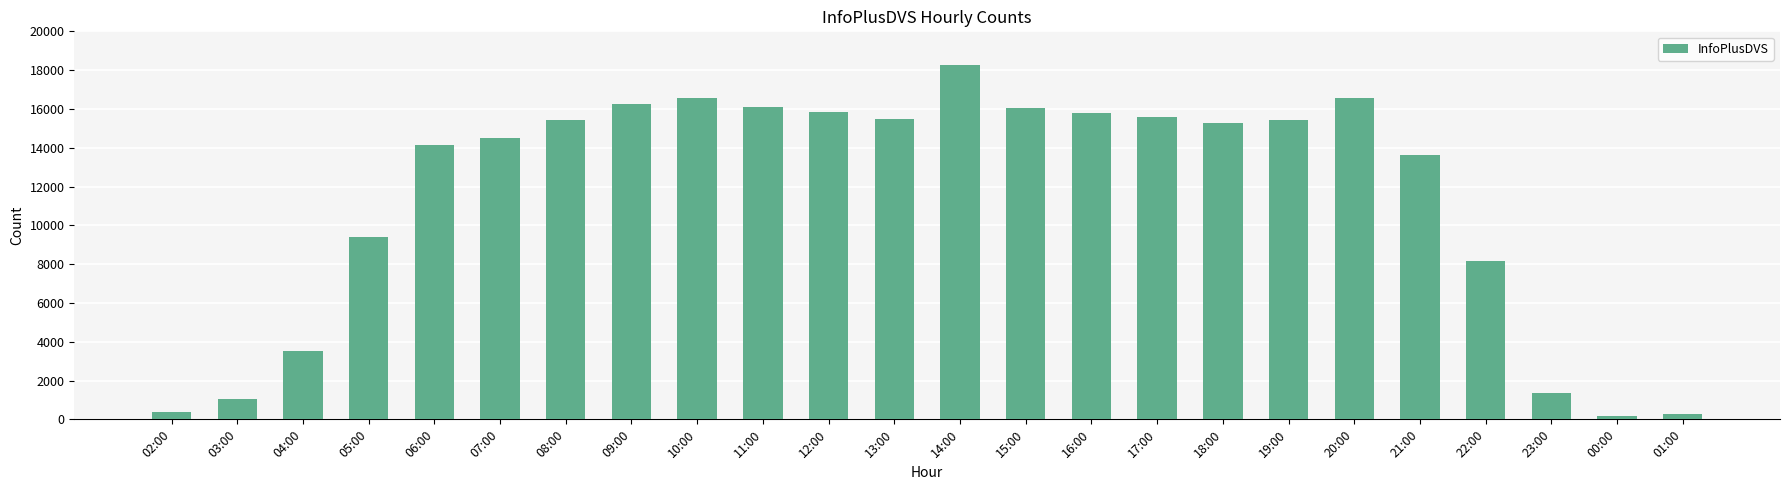

Which has a higher value, 19:00 or 07:00?

19:00